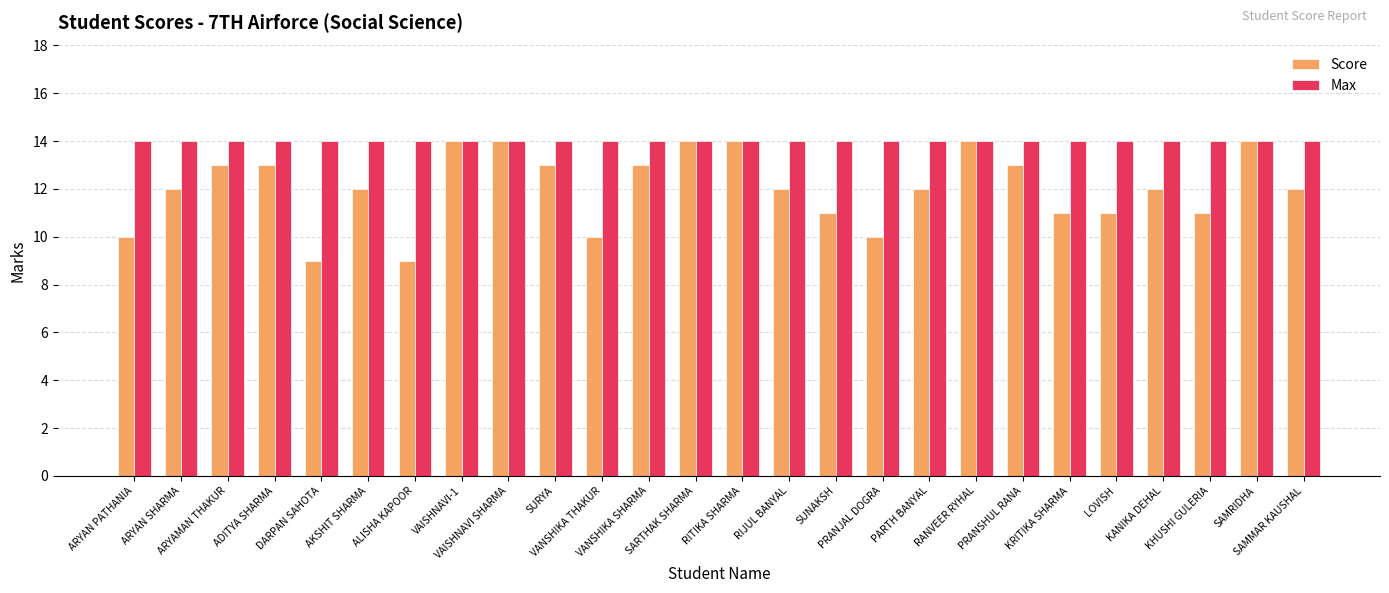

At KHUSHI GULERIA, list the series in order from smallest to largest.

Score, Max